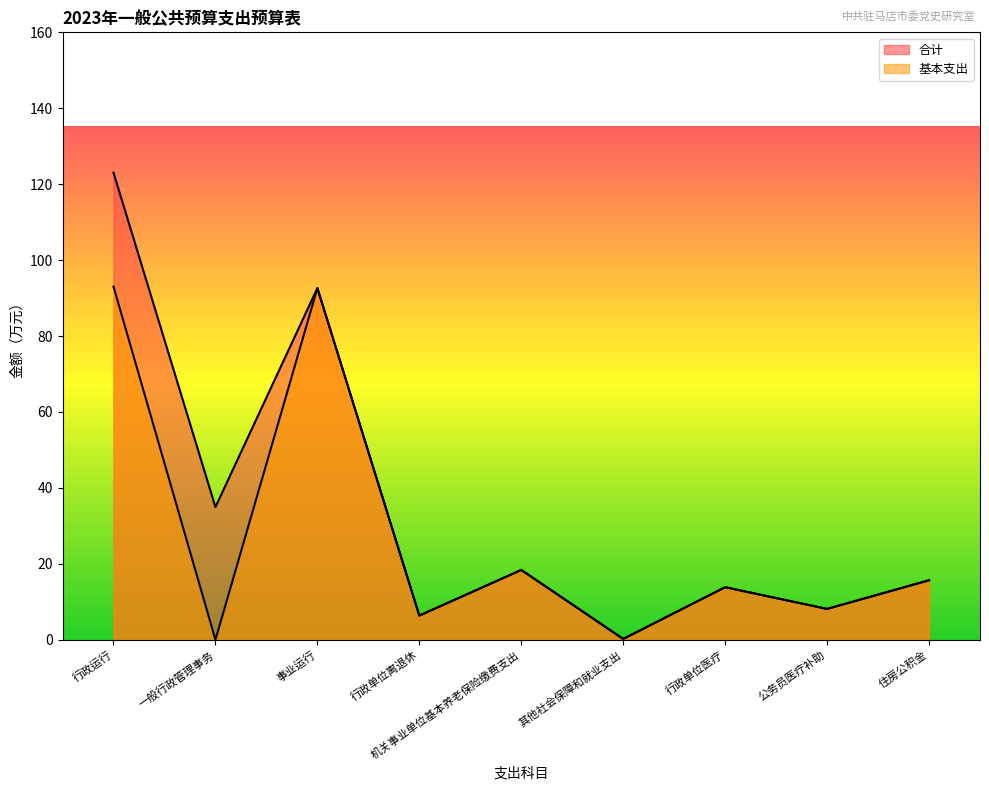

Is it true that 基本支出 equals 6.4 at 行政单位离退休?

True